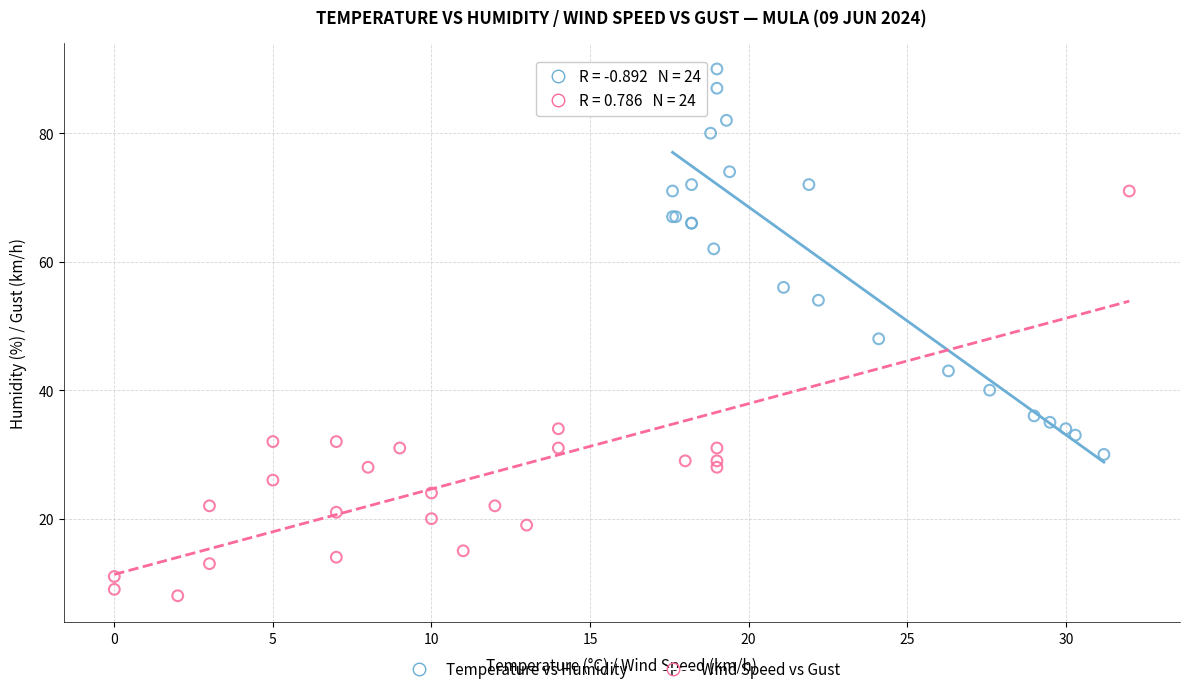

Which series has the widest spread of Y values?

Wind Speed vs Gust